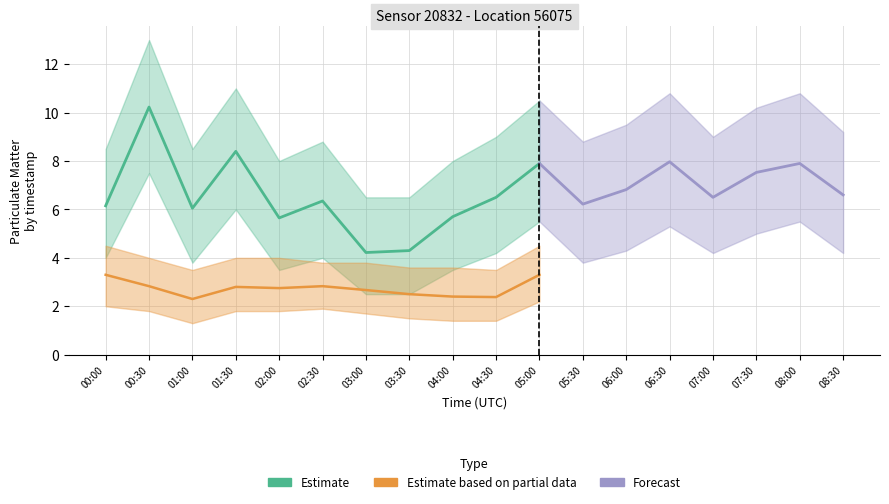

What is the difference between the maximum and minimum values in the P2_lower series?

0.9